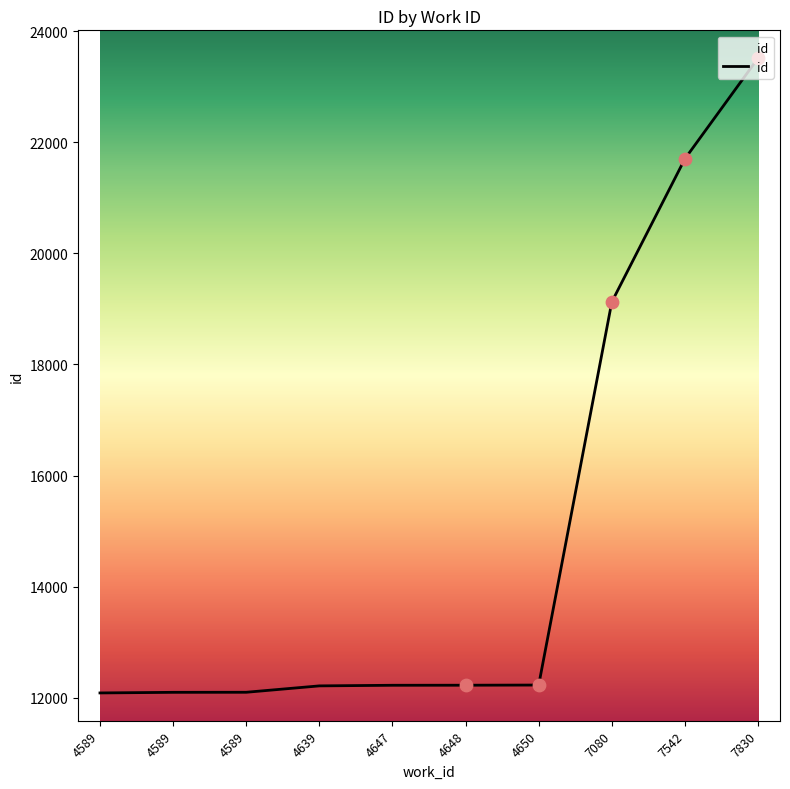

How many lines are shown in the chart?

1